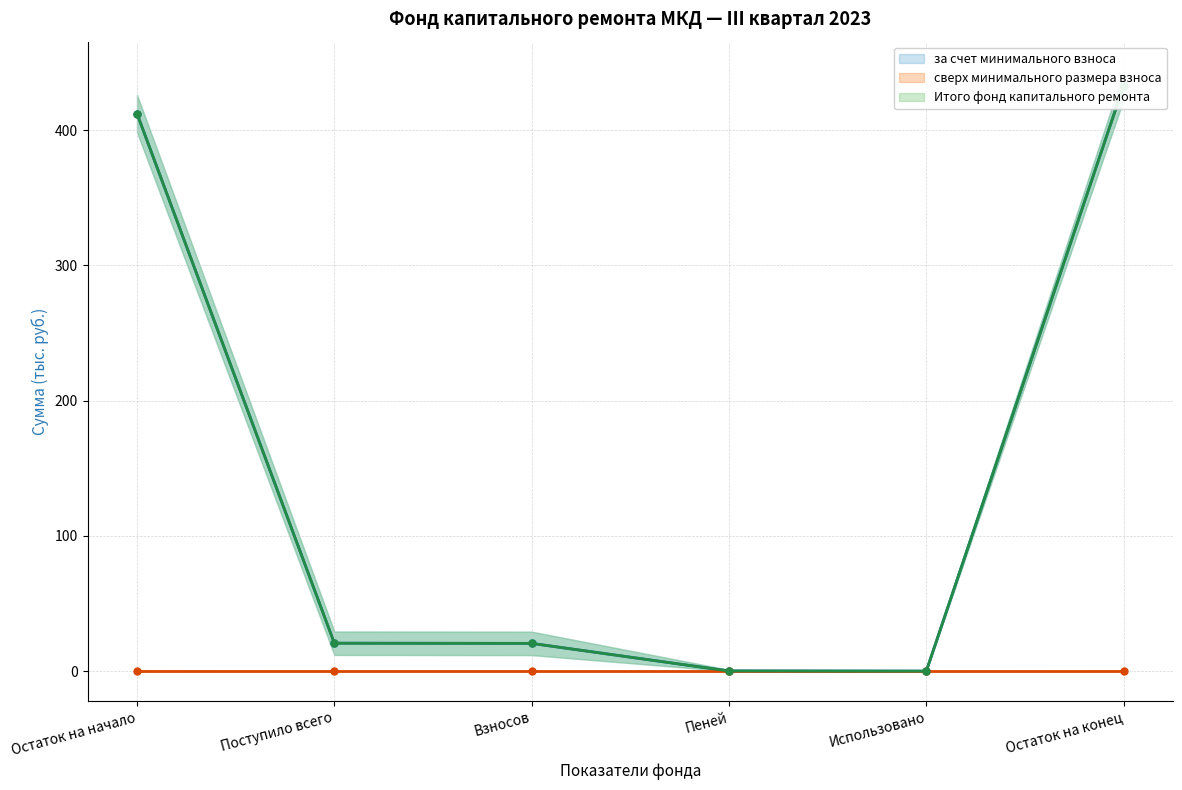

The за счет минимального взноса series shows -166.9 at Использовано. True or false?

False